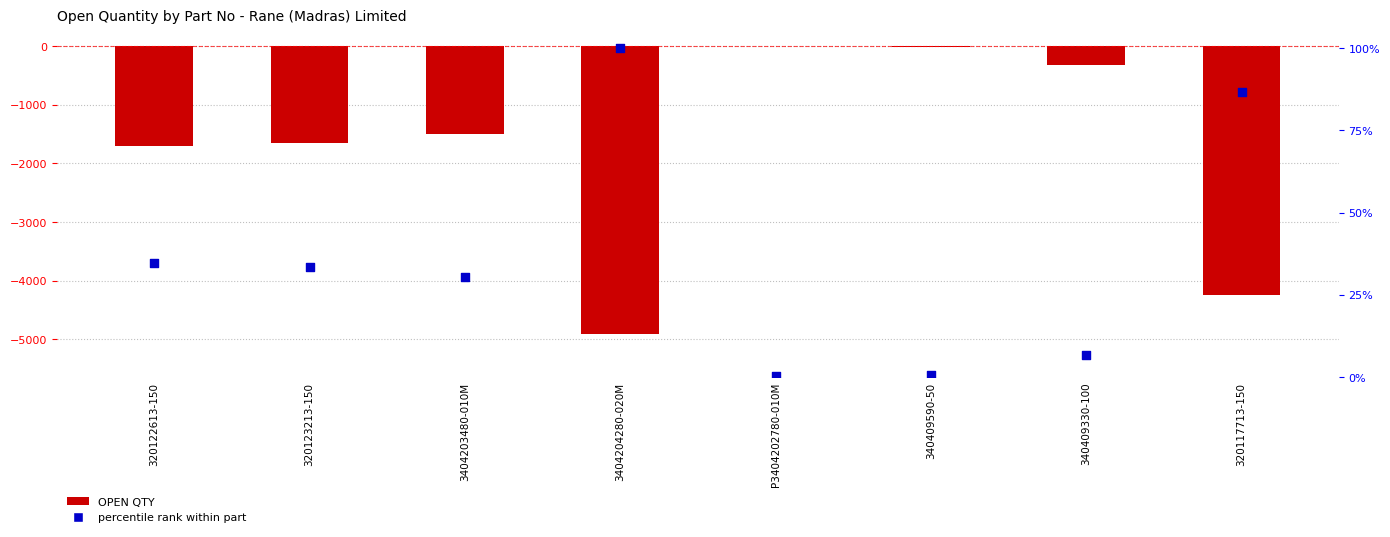

Which series contains the lowest Y value?

OPEN QTY